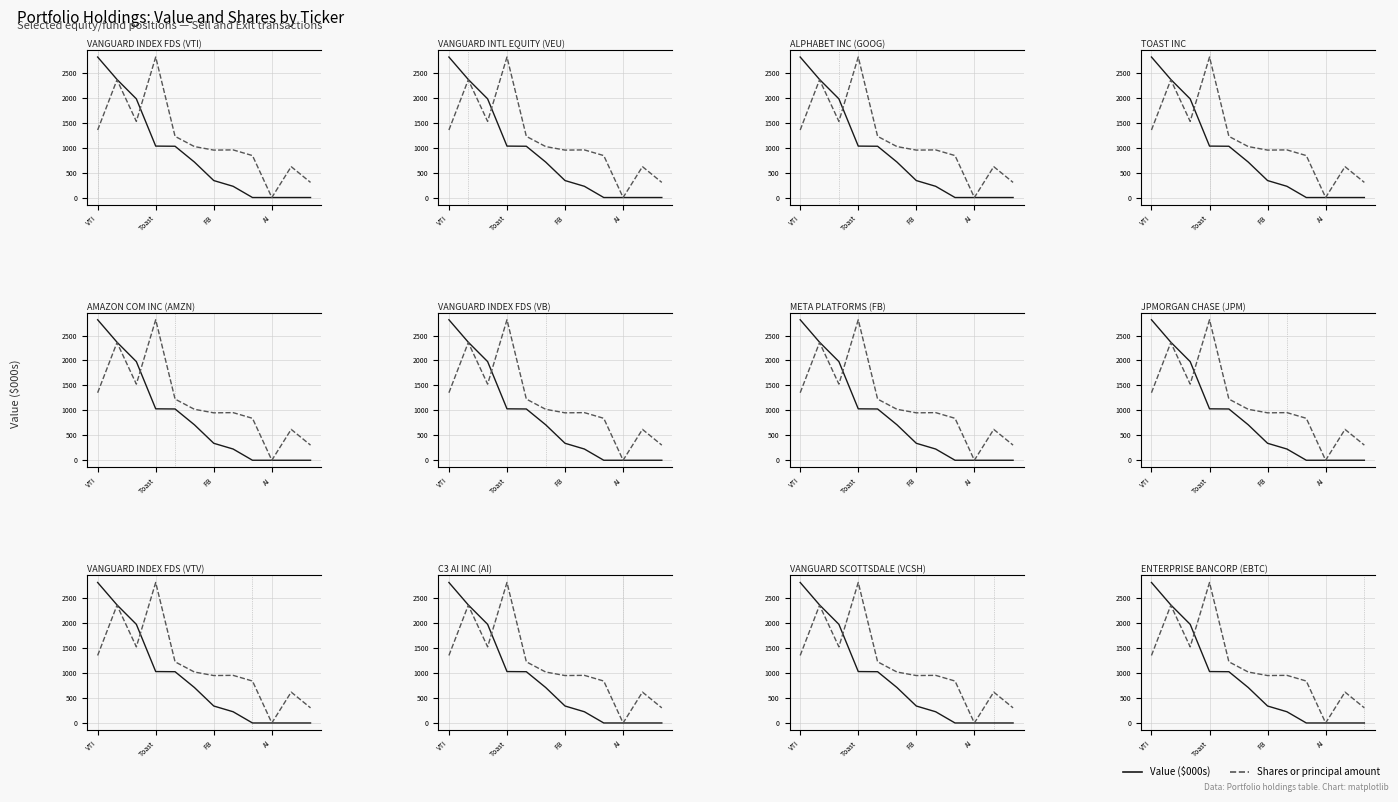

Is this an area chart (filled region under the line)?

No